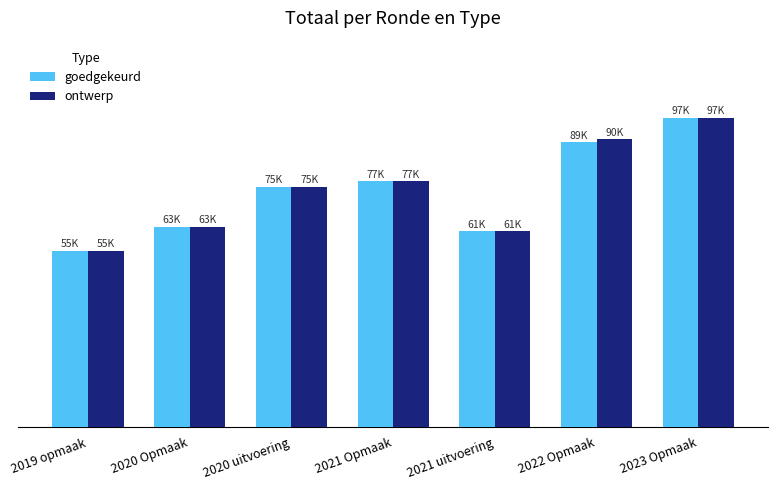

What are all the series names shown in the legend?

goedgekeurd, ontwerp